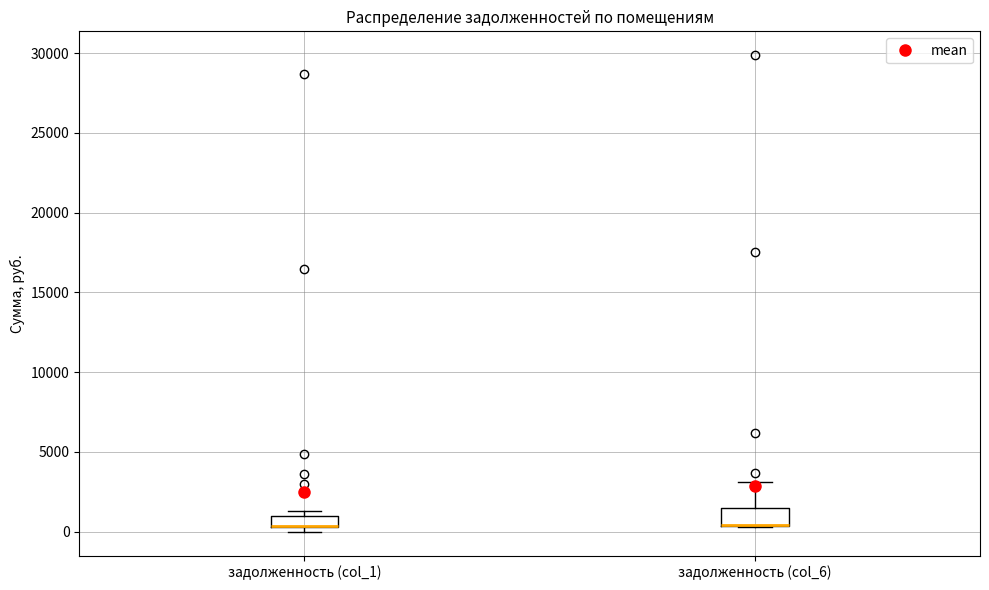

Where is the upper edge of the box for задолженность (col_6) on the y-axis? The values are not printed on the chart, so give them approximately, as read against the axis.

1500